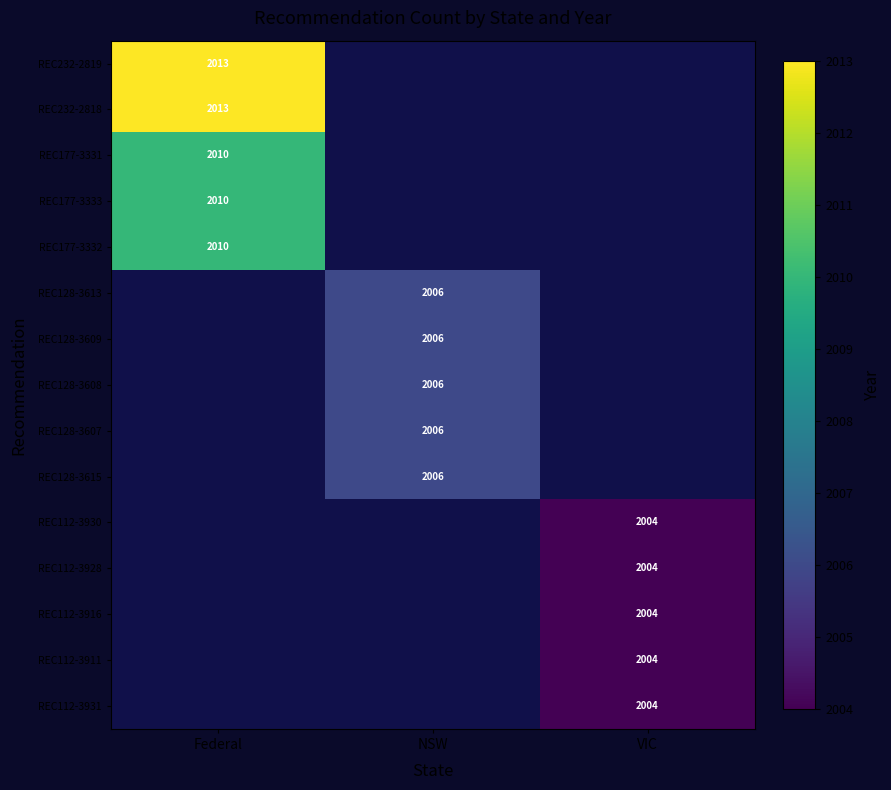

What is the smallest value displayed?

2004.0